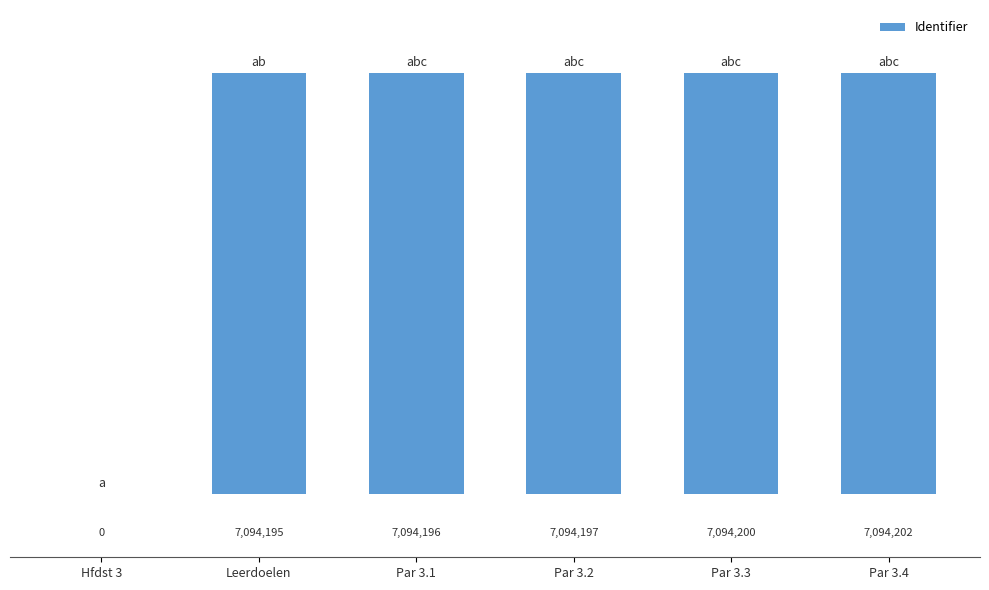

Between Par 3.3 and Par 3.1, which is larger?

Par 3.3